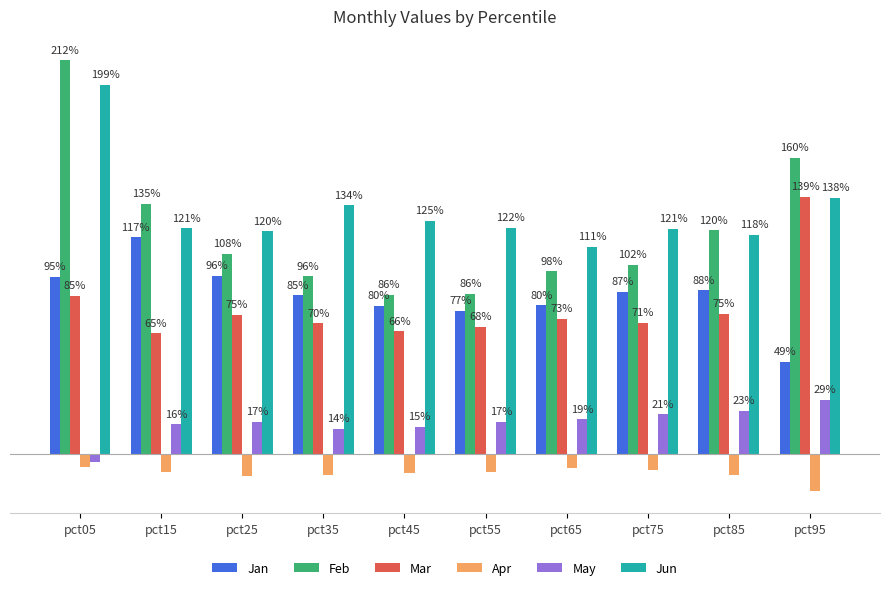

Which series has the largest total across all categories?

Jun